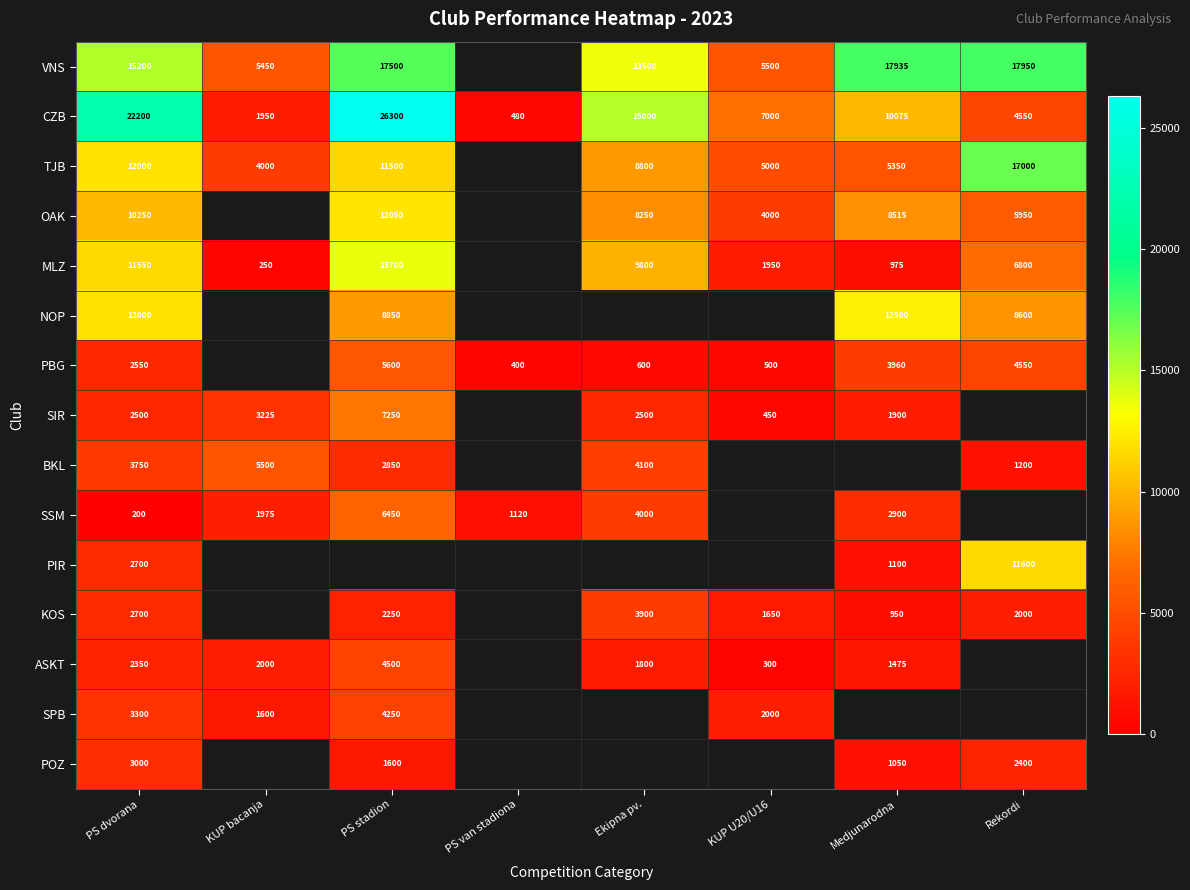

What is the average value of the CZB series?

10944